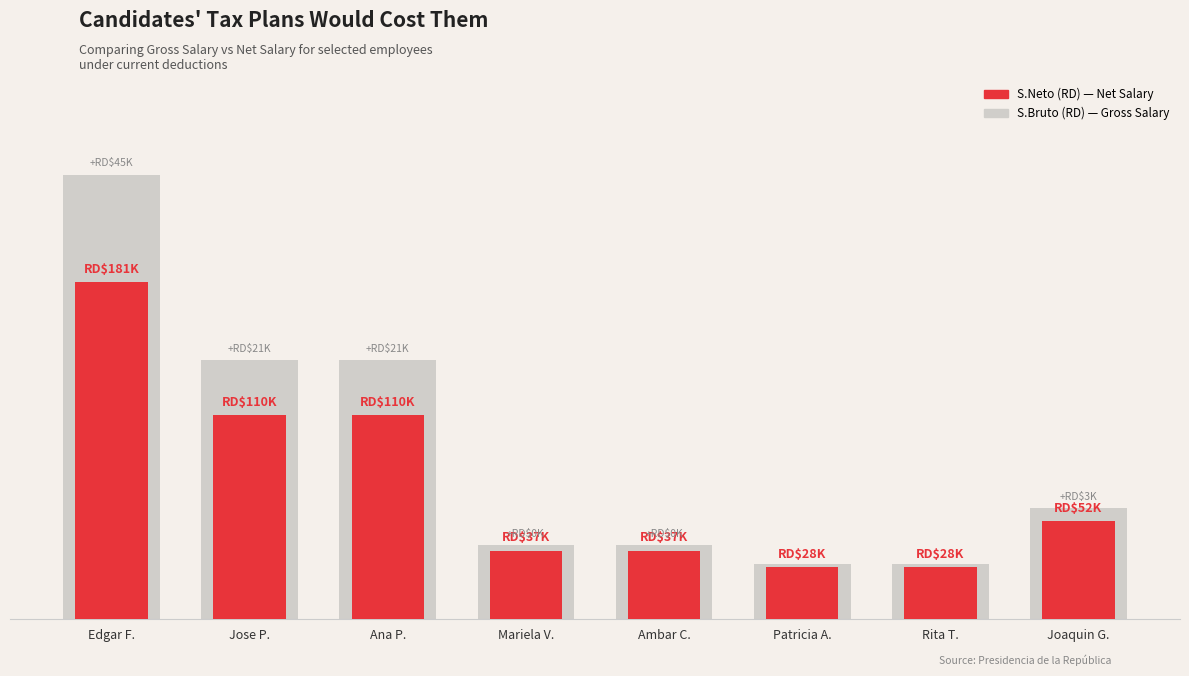

What is the minimum value shown in the chart?

28152.0